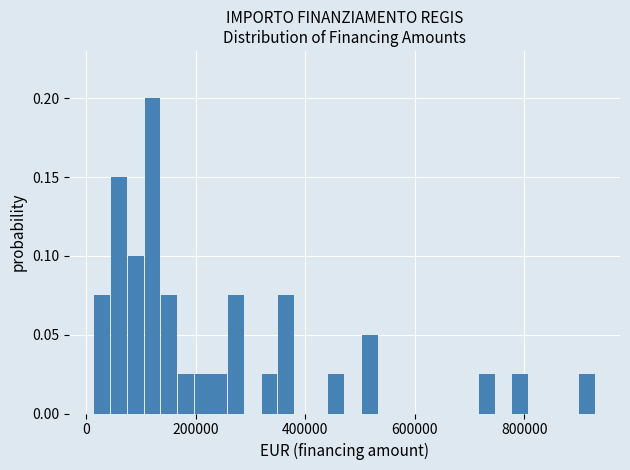

Around what value on the x-axis is the tallest bar? Give the approximate position of its centre, as read against the axis.

120000